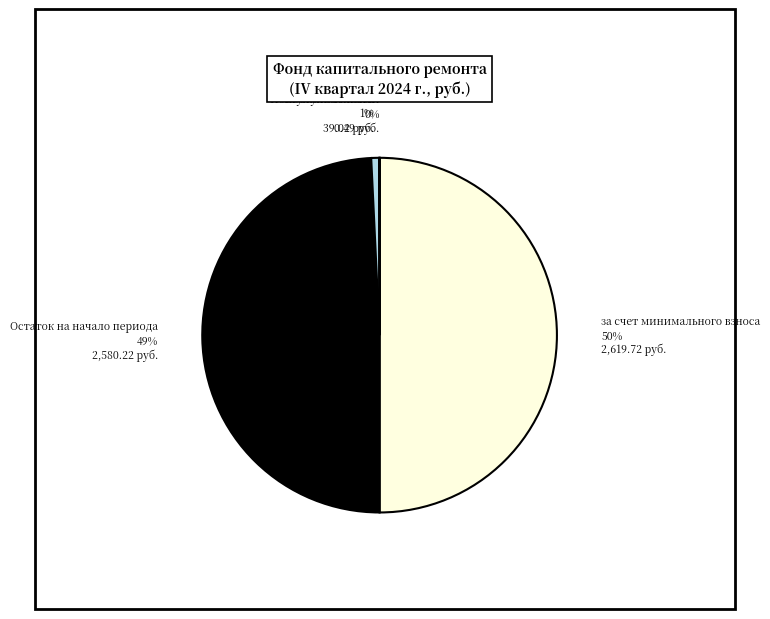

To the nearest percent, what is the combined percentage of Поступило взносов and Остаток на начало периода?

50%